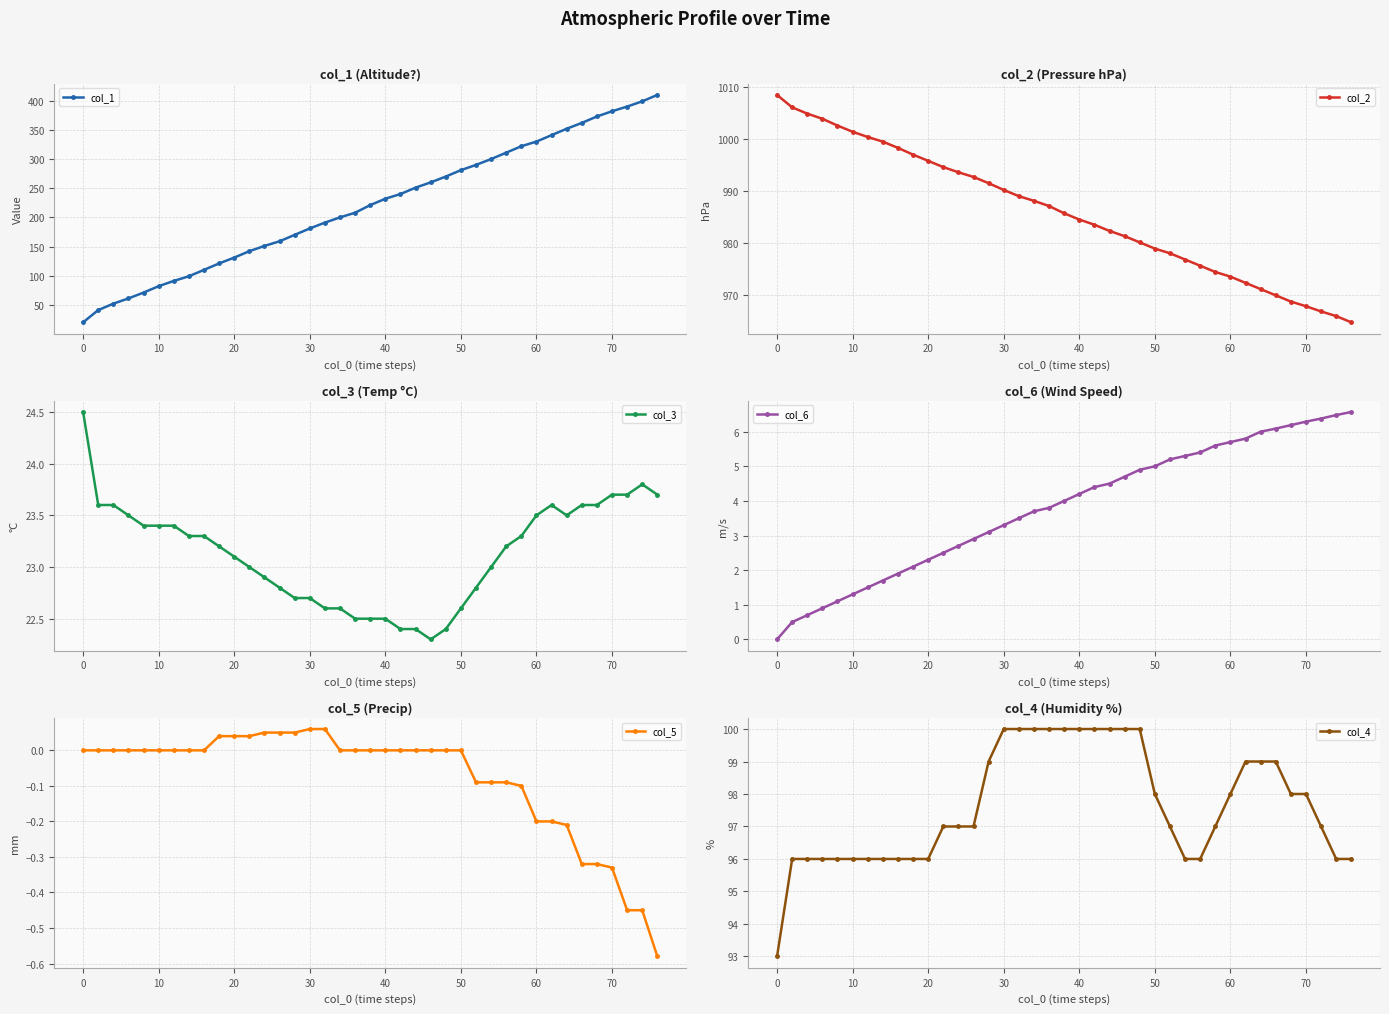

Rank the series by their maximum value, from highest to lowest.

col_2, col_1, col_4, col_3, col_6, col_5